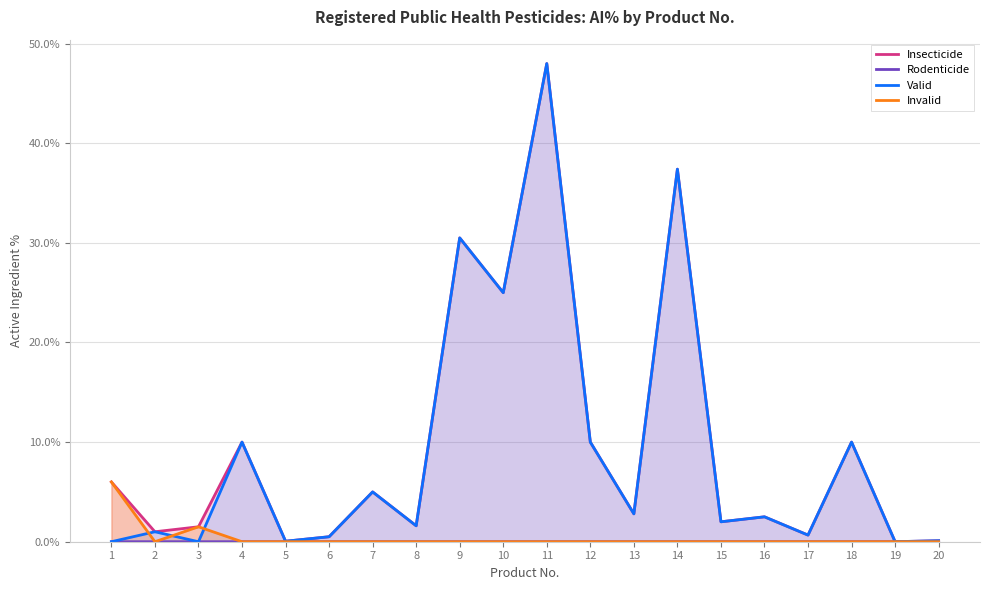

List the labels in order of Invalid value, largest first.

1, 3, 2, 4, 5, 6, 7, 8, 9, 10, 11, 12, 13, 14, 15, 16, 17, 18, 19, 20